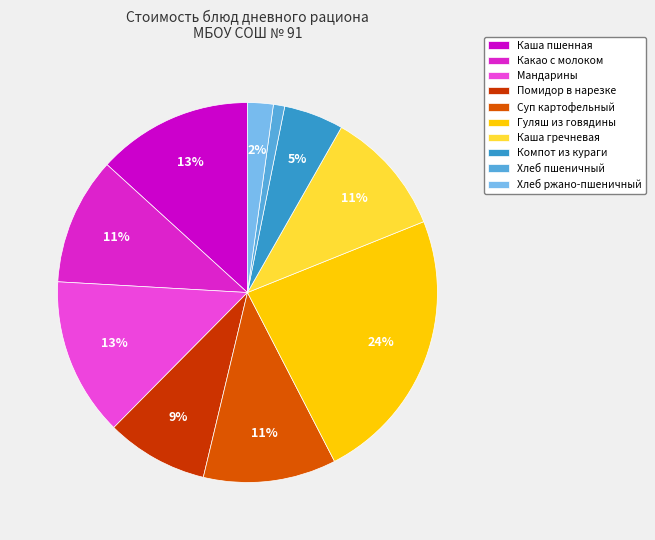

What is the smallest slice in the pie chart?

Хлеб пшеничный